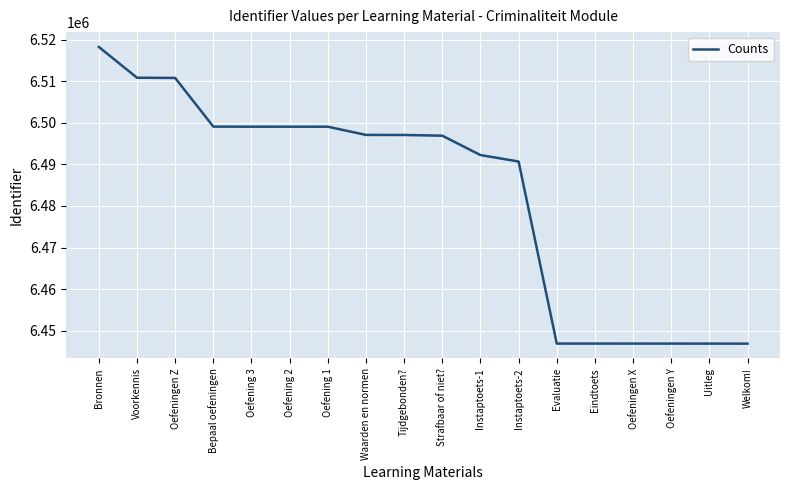

What is the difference between the values at Bronnen and Tijdgebonden??

21179